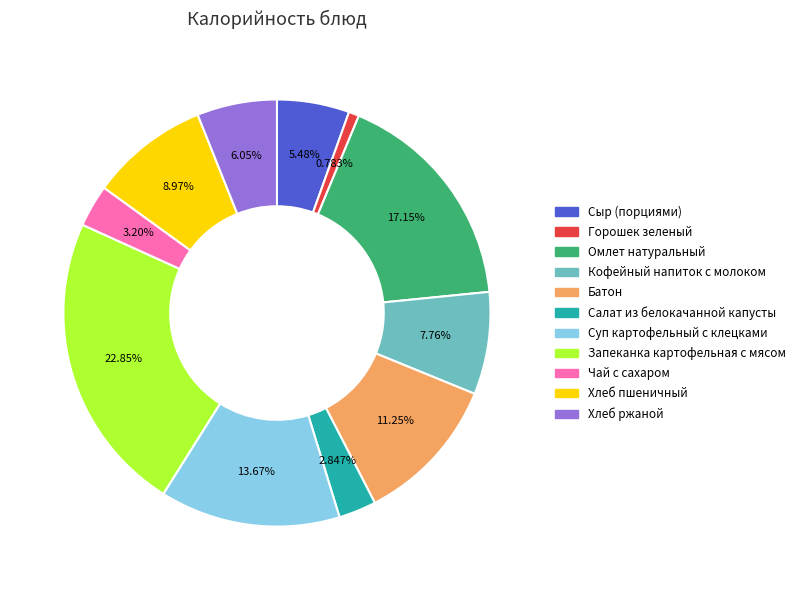

Between Батон and Хлеб пшеничный, which is larger?

Батон